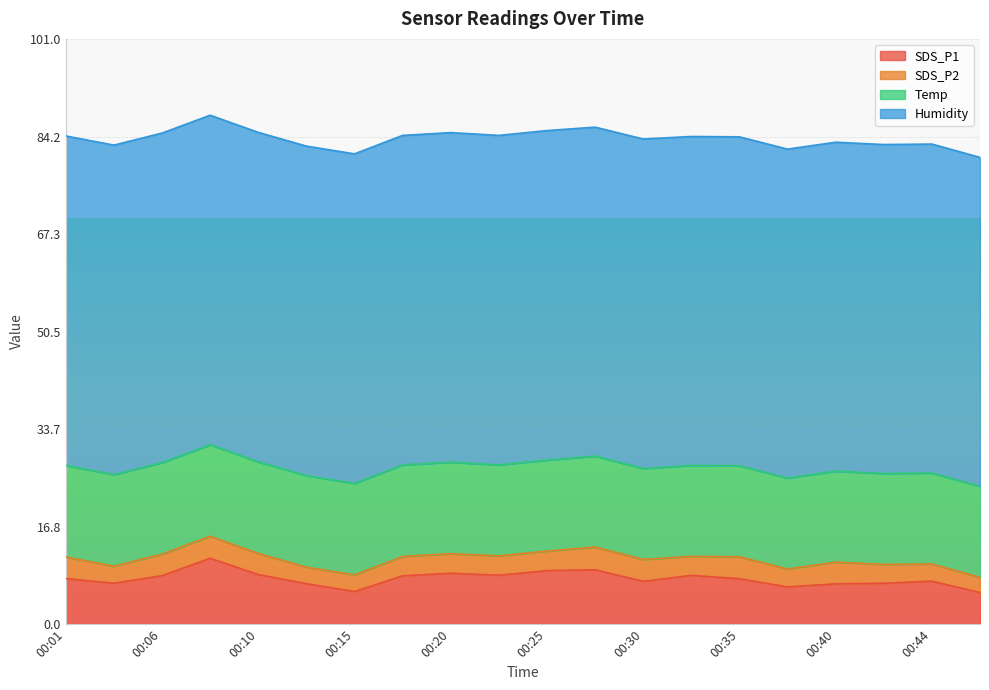

How many lines are shown in the chart?

4